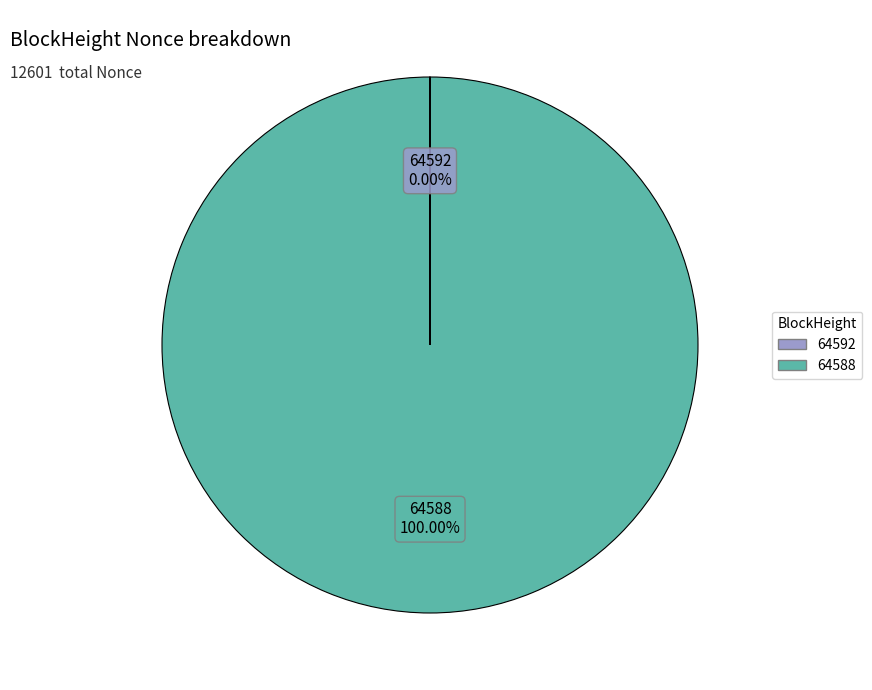

Is there a majority slice in this chart?

Yes